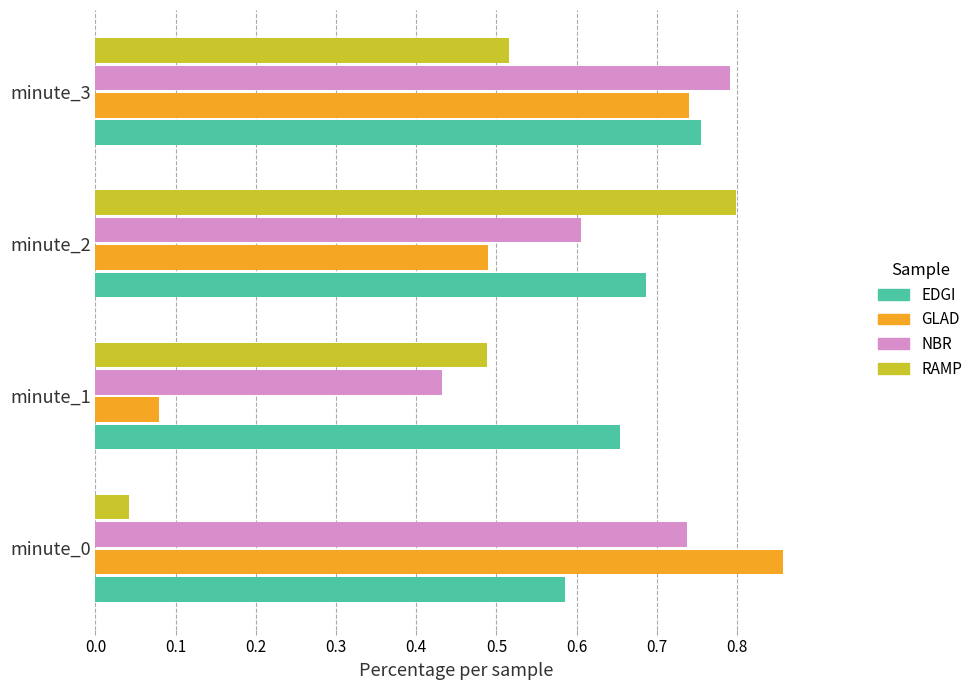

Which category has the lowest value in the GLAD series?

minute_1